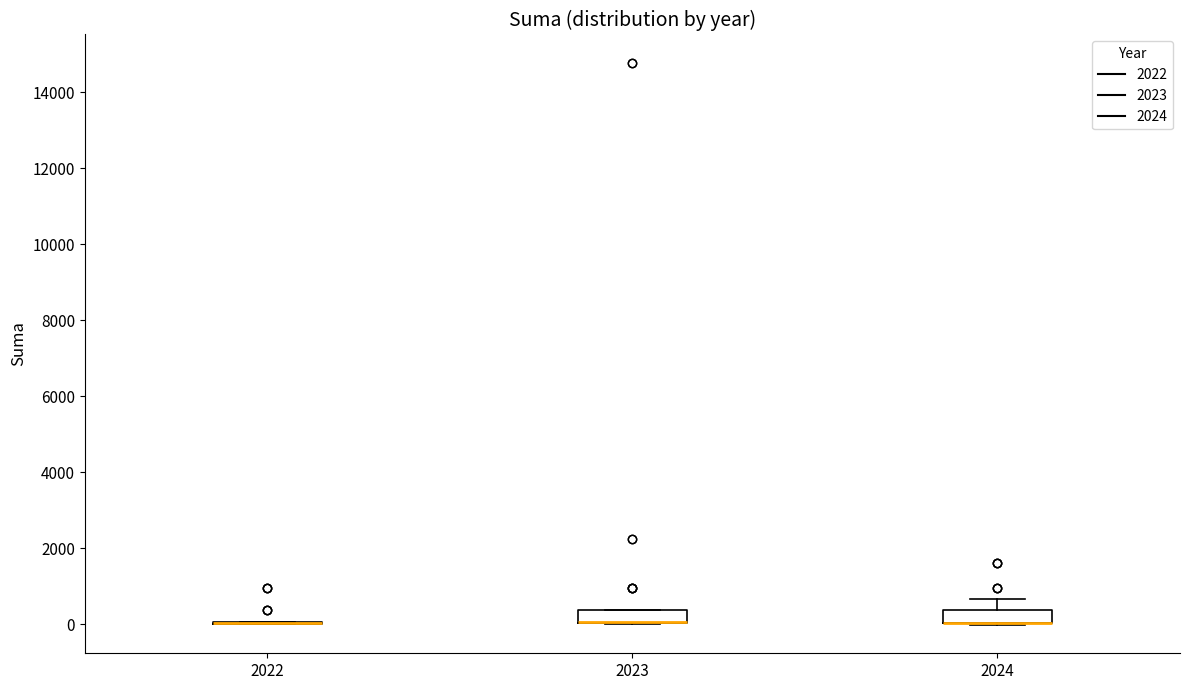

Reading left to right, transcribe this box plot: for each box, give where its median line is, the range the box spans, and where its two whiskers end, as read against the y-axis. The values are not printed on the chart, so give them approximately, as read against the axis.

2022: box collapsed to a line at 0, whiskers 0 to 0
2023: median 0 (drawn on the box's lower edge), box 0 to 400, whiskers 0 to 400
2024: median 0 (drawn on the box's lower edge), box 0 to 400, whiskers 0 to 600